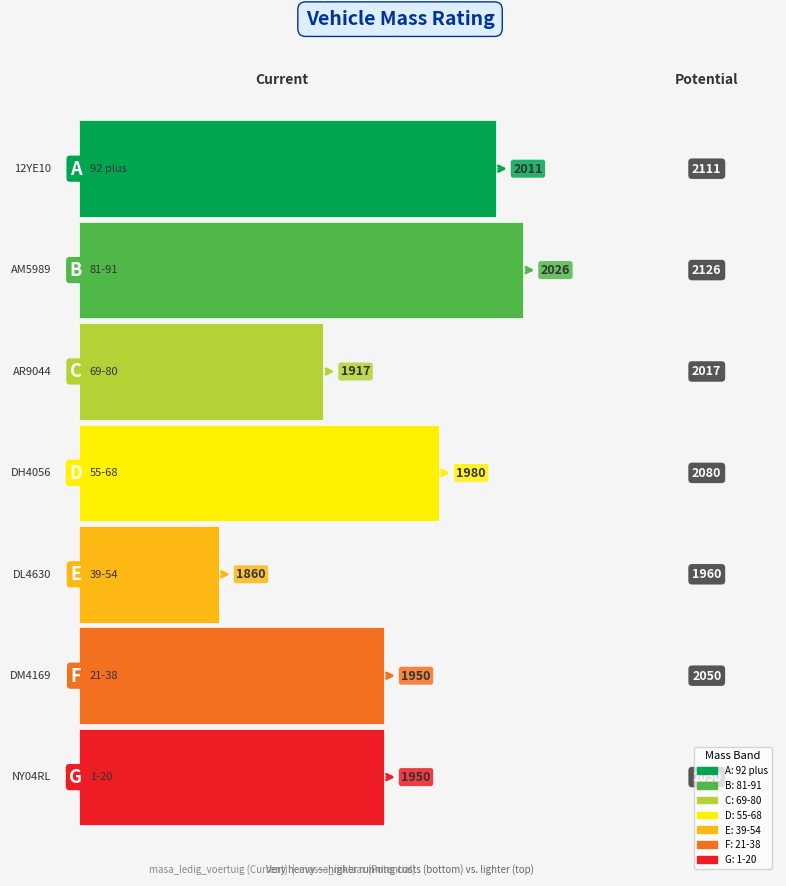

At which category is the sum across all series the highest?

AM5989